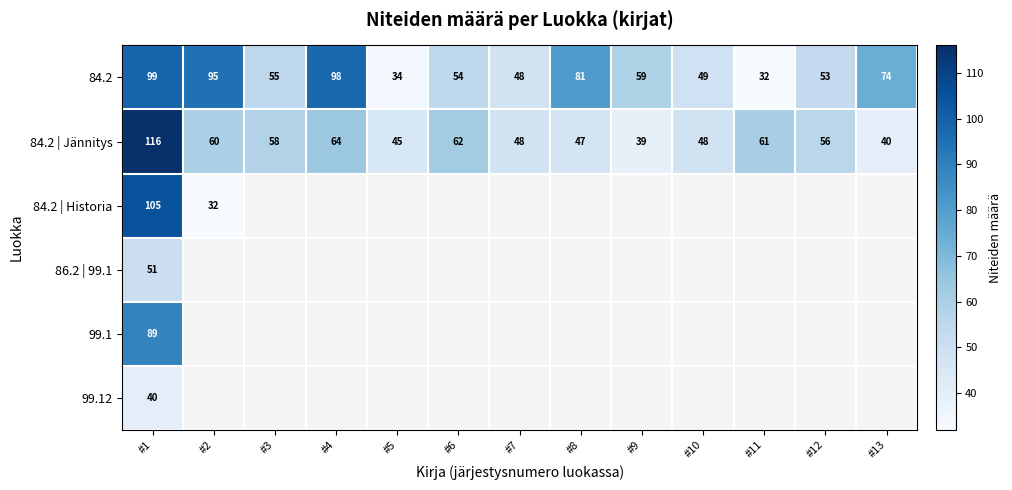

Where is 84.2 | Jännitys nearest to the value 77?

#4